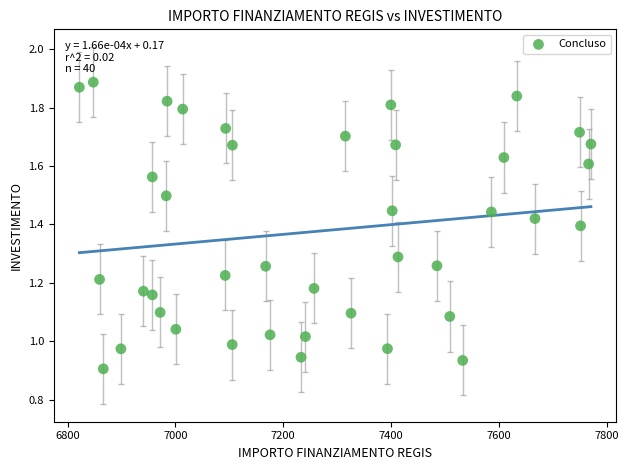

What is the range of X values (max minus min)?

949.3